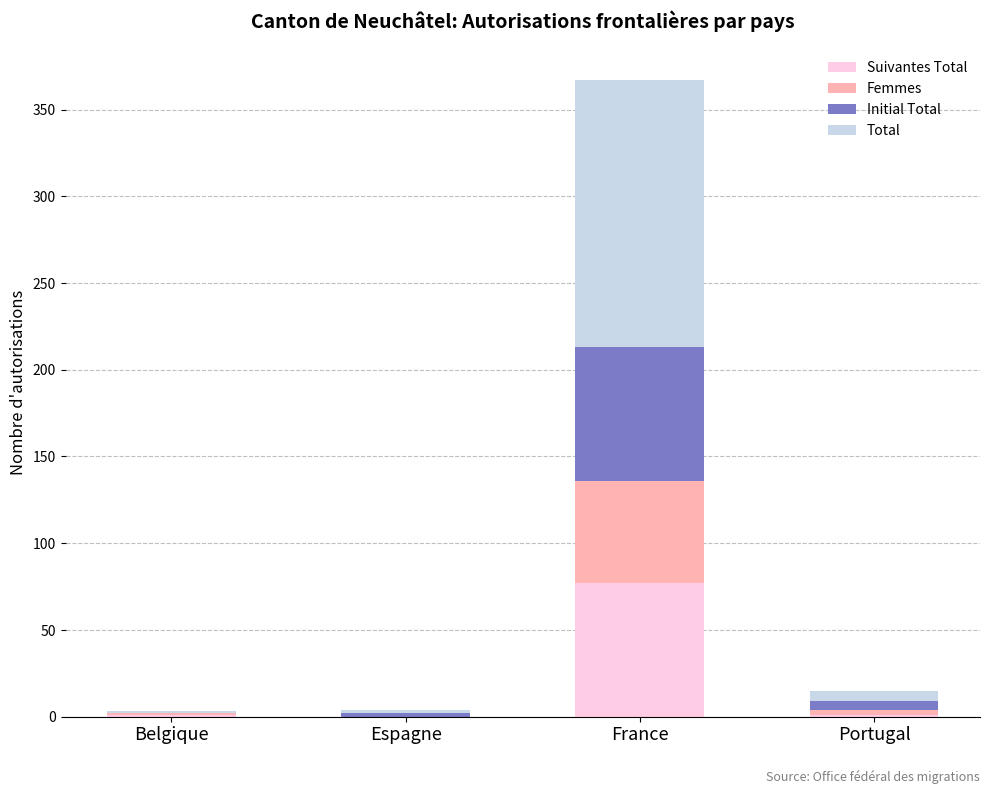

What is the total value across all series at France?

367